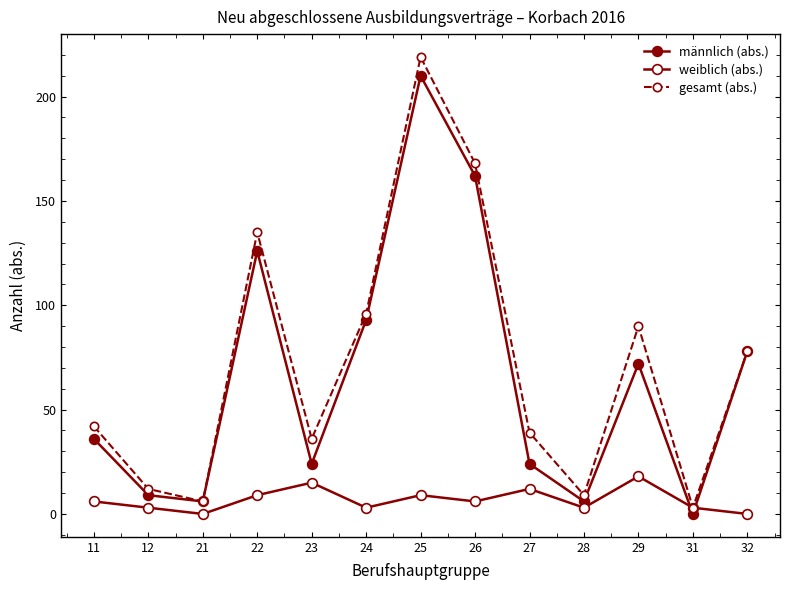

What is the maximum value shown in the chart?

219